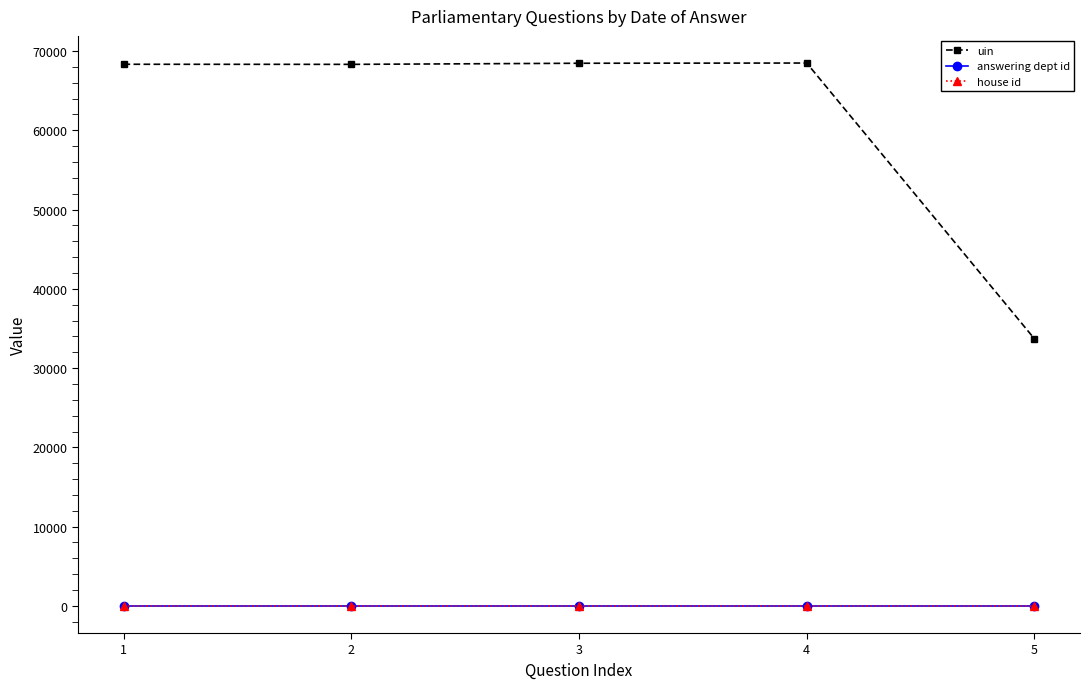

What is the average value of the answering dept id series?

18